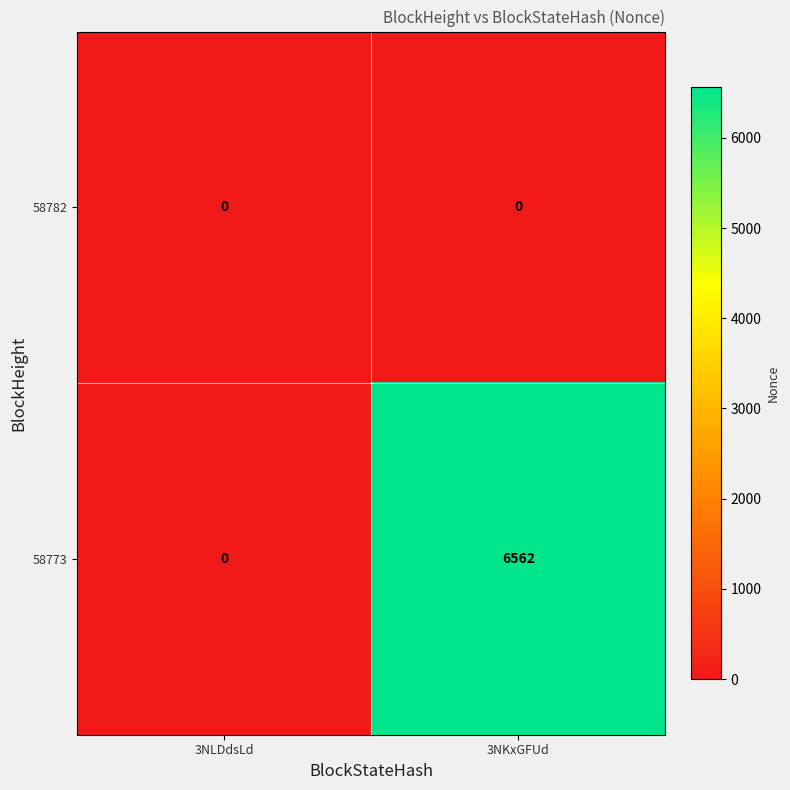

What is the difference between the 58773 values at 3NLDdsLd and 3NKxGFUd?

6562